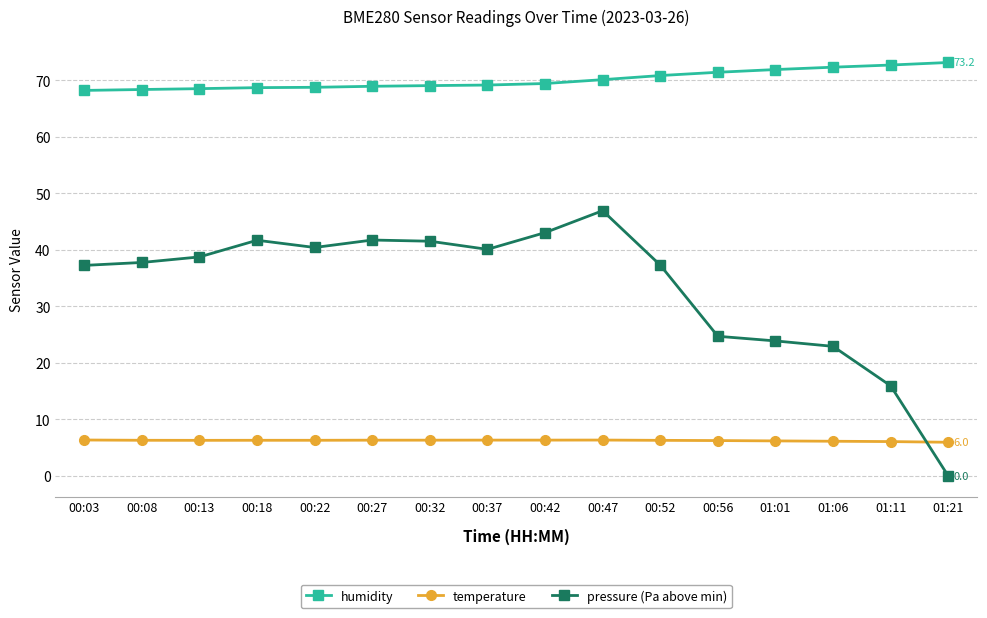

True or false: temperature and humidity intersect in this chart.

False